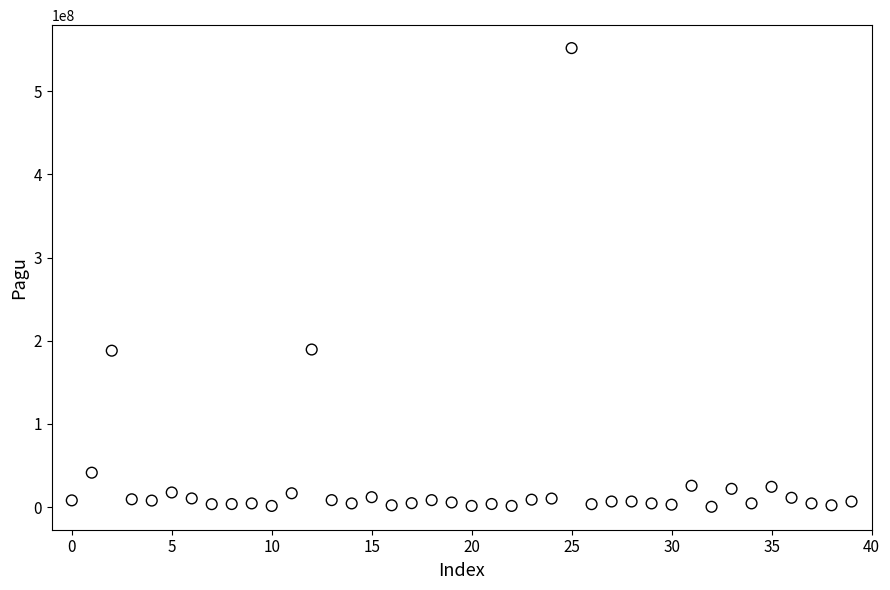

What is the range of Y values (max minus min)?

551390000